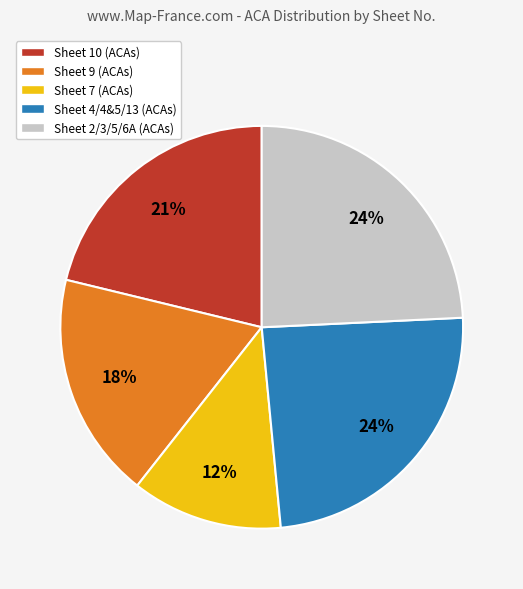

Approximately how many times larger is the value at Sheet 4/4&5/13 (ACAs) compared to Sheet 9 (ACAs)?

1.3